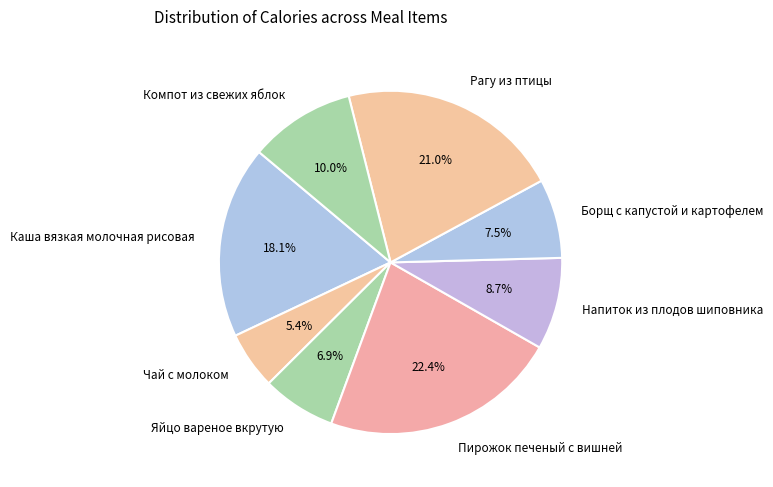

What is the ratio of the value at Чай с молоком to the value at Каша вязкая молочная рисовая?

0.3